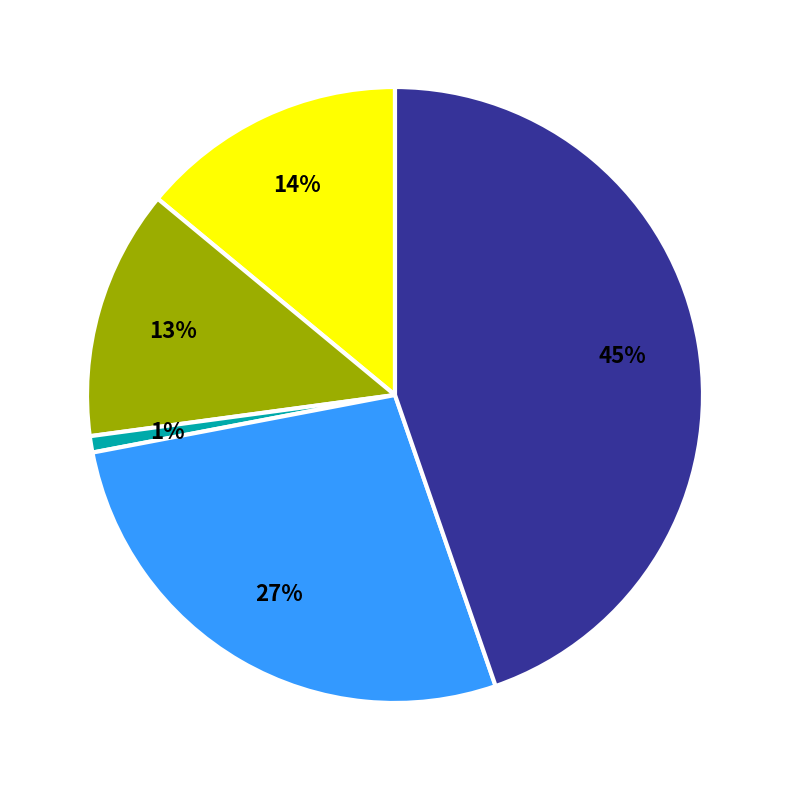

Count the number of slices in the pie.

5